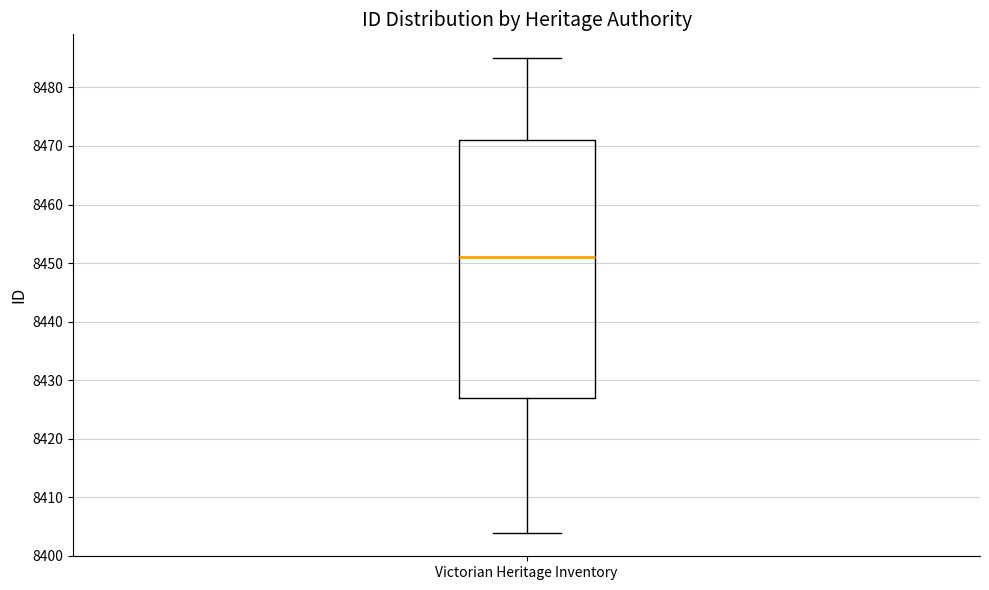

Read this box plot against the y-axis: the position of the median line, the range covered by the box, and the ends of both whiskers. The values are not printed on the chart, so give them approximately, as read against the axis.

median 8451, box 8427 to 8471, whiskers 8404 to 8485